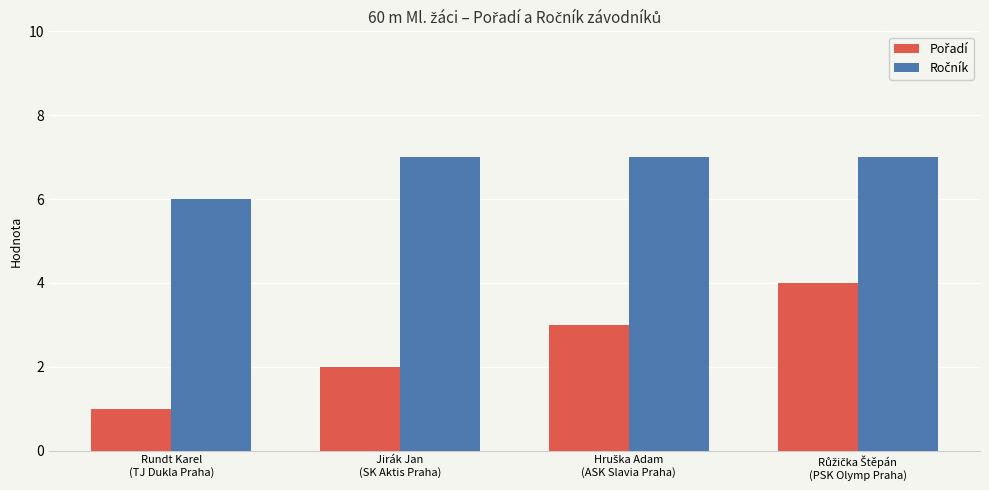

What is the greatest value displayed?

7